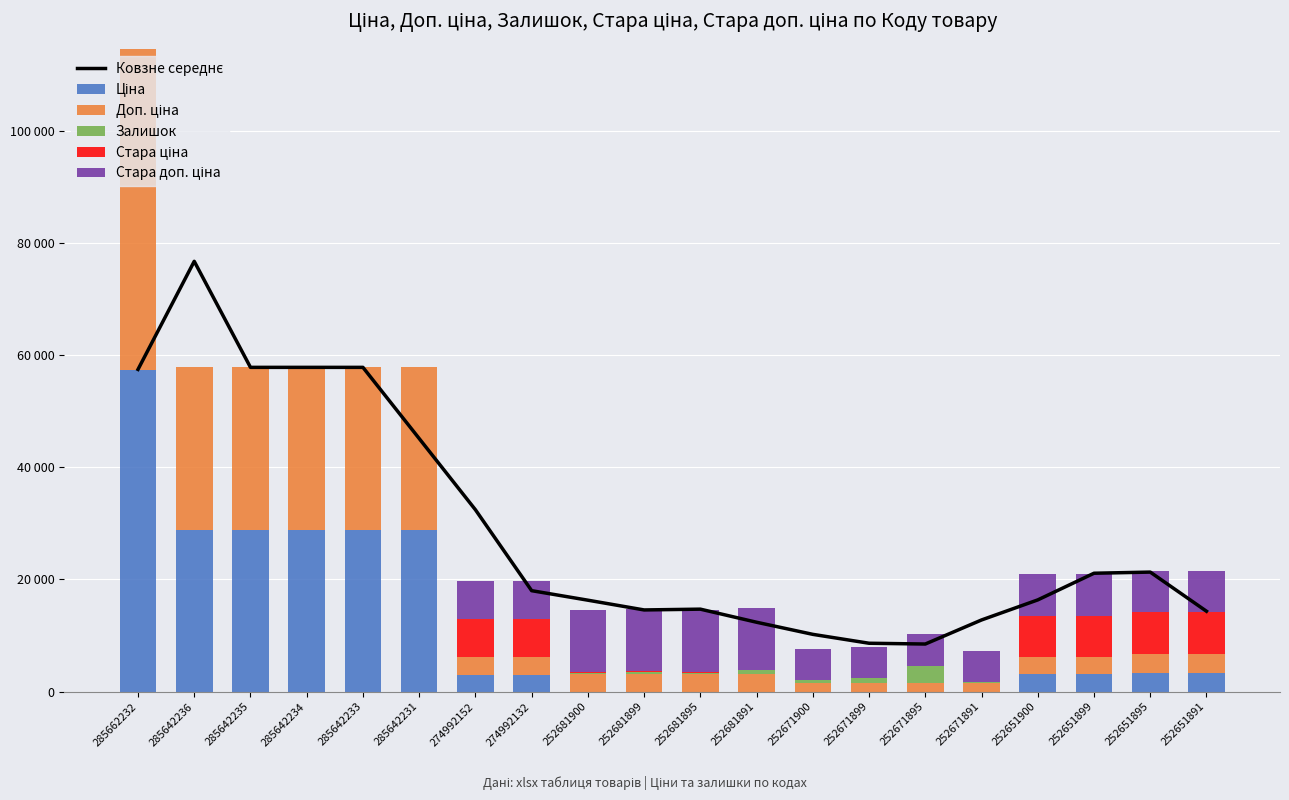

Which series has the largest range (max minus min)?

Ковзне середнє